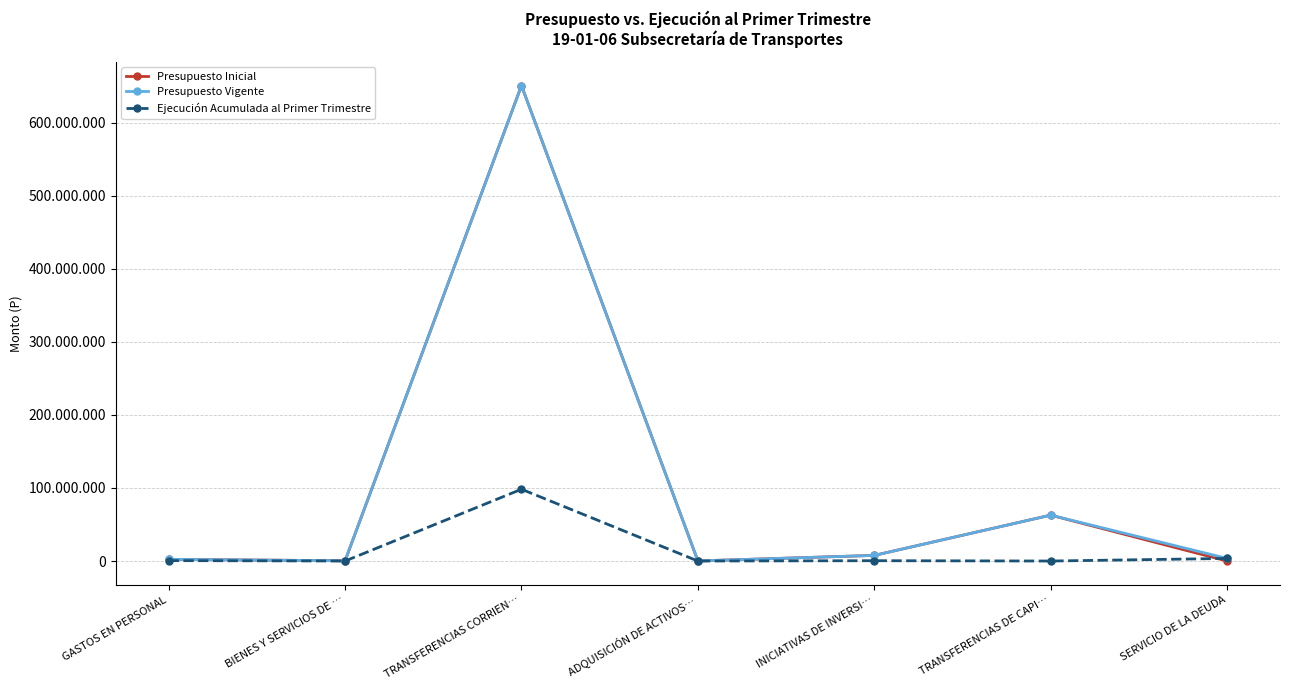

What are all the series names shown in the legend?

Presupuesto Inicial, Presupuesto Vigente, Ejecución Acumulada al Primer Trimestre